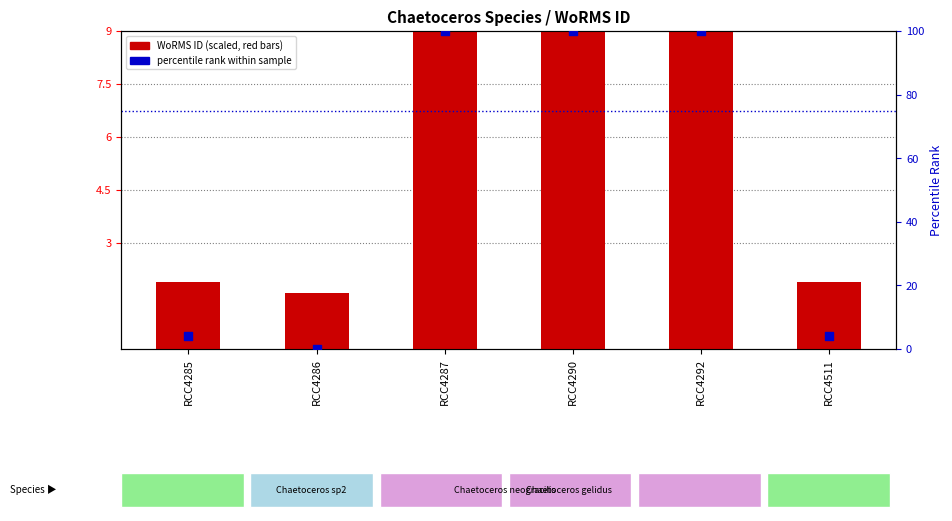

Which series reaches the minimum Y coordinate?

percentile rank